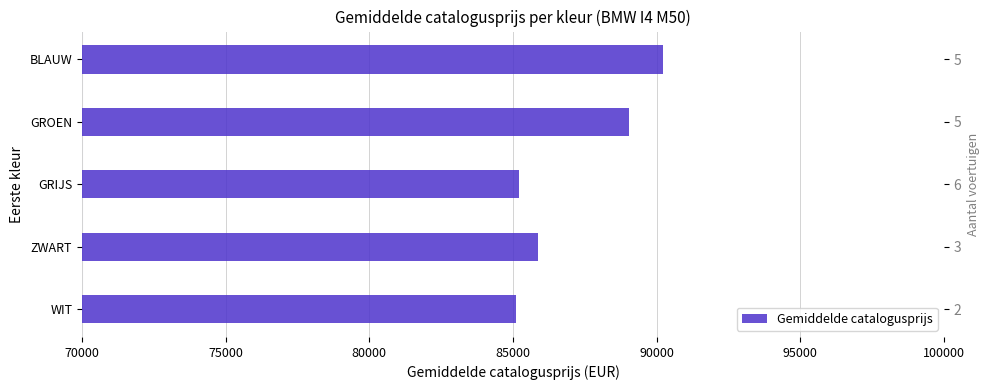

How many data points does each series have?

5